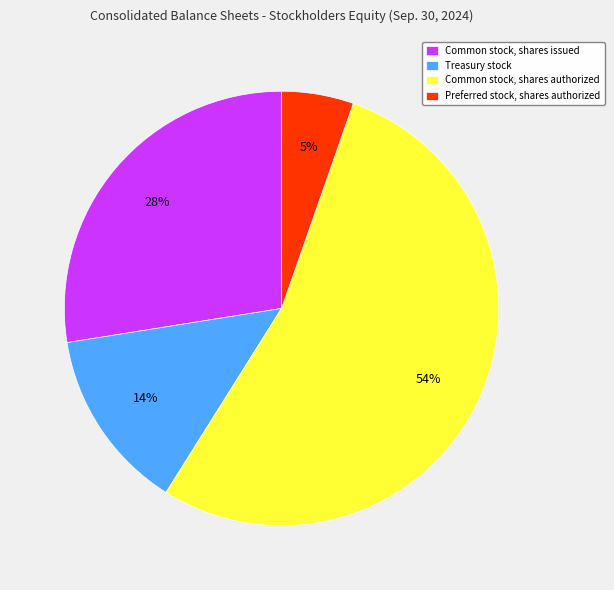

What is the largest slice in the pie chart?

Common stock, shares authorized